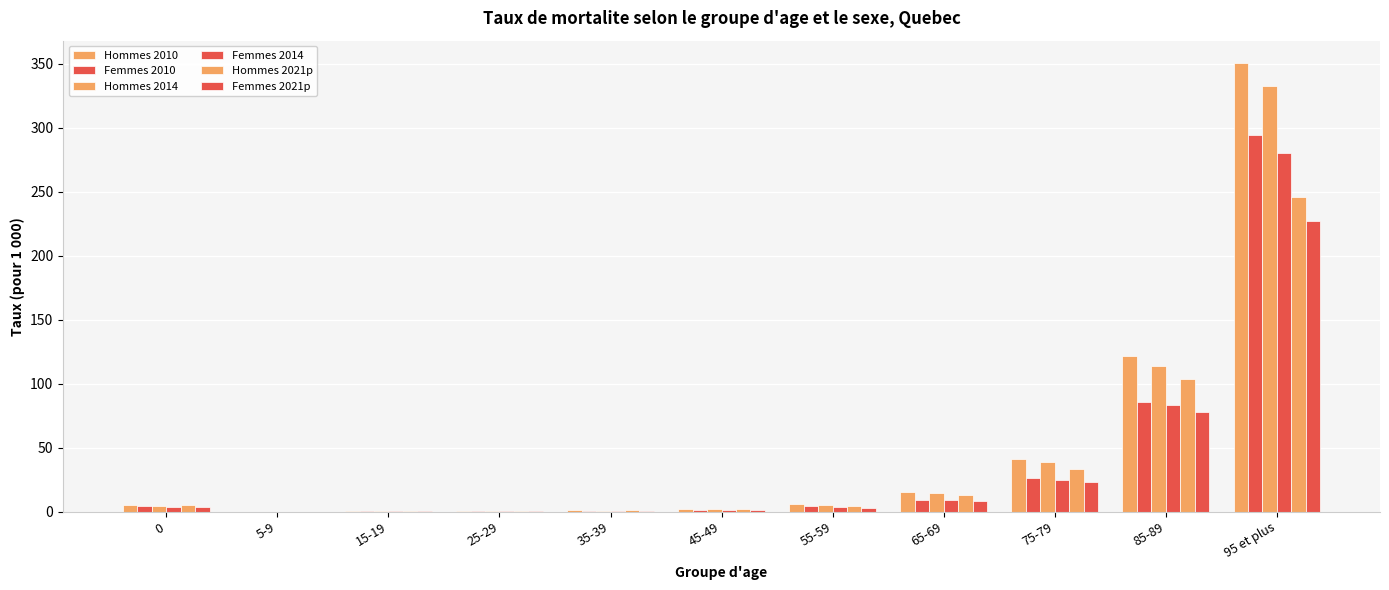

Which has a higher value, 35-39 or 55-59?

55-59